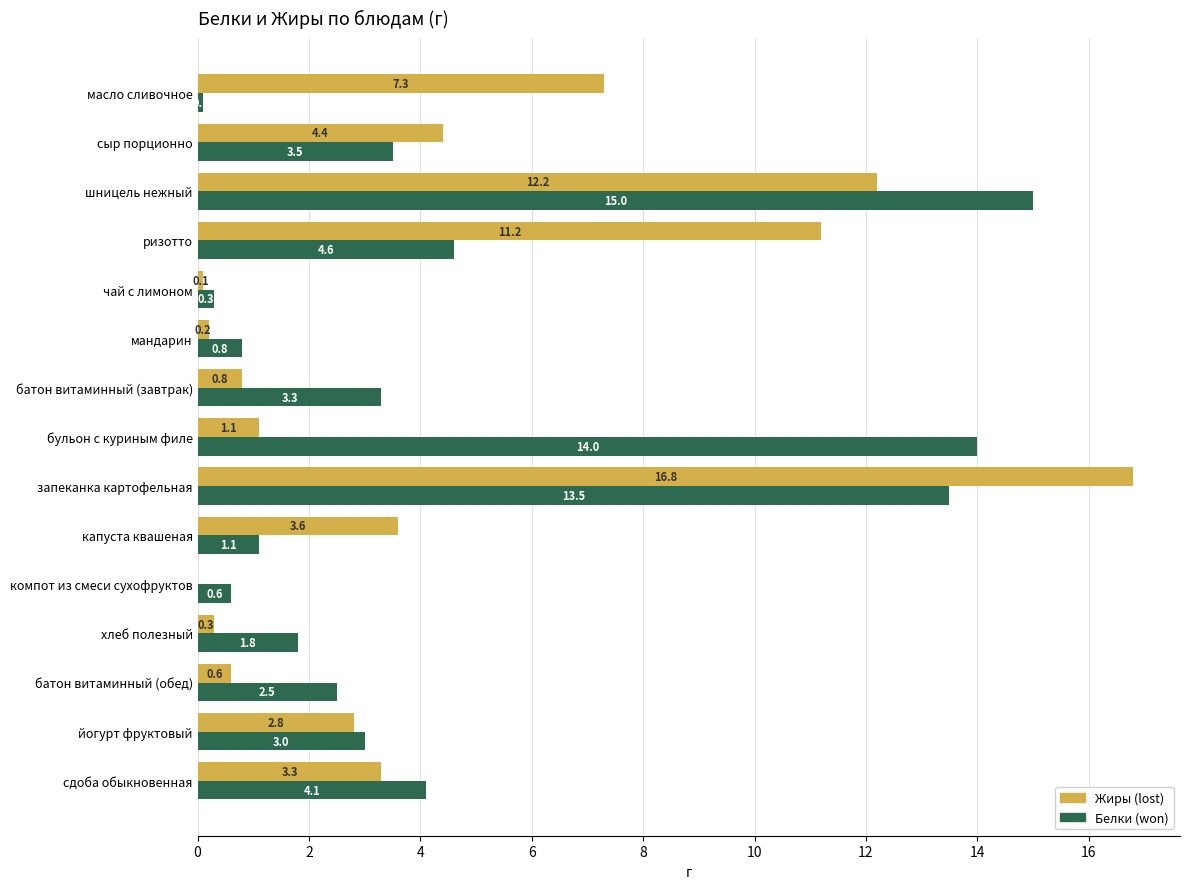

What is the total value across all series at масло сливочное?

7.4